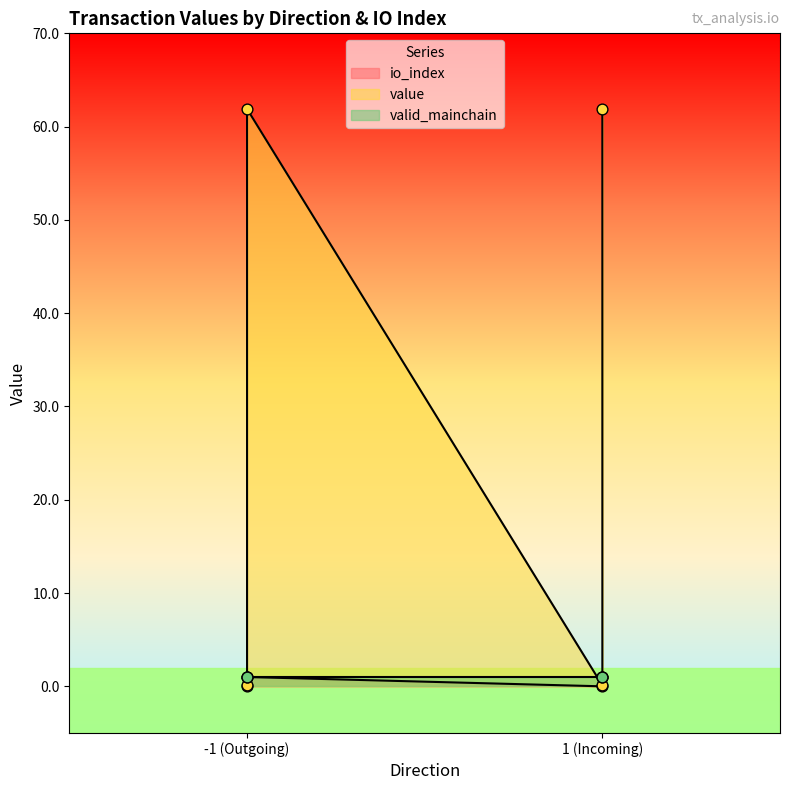

At how many categories does at least one series exceed 34?

2